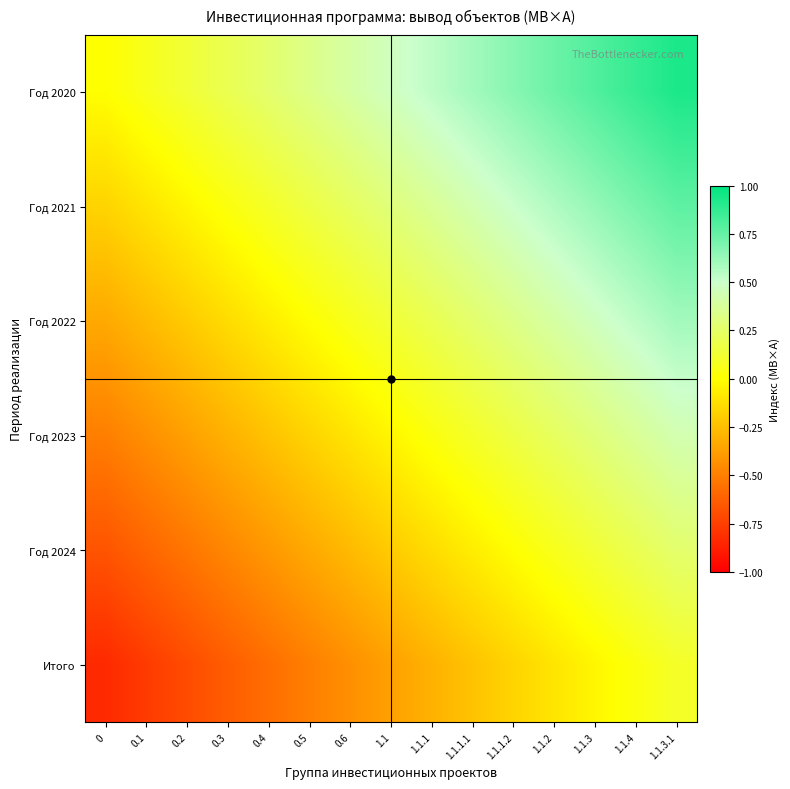

List the series in order of their overall mean, lowest first.

Итого, Год 2024, Год 2023, Год 2022, Год 2021, Год 2020